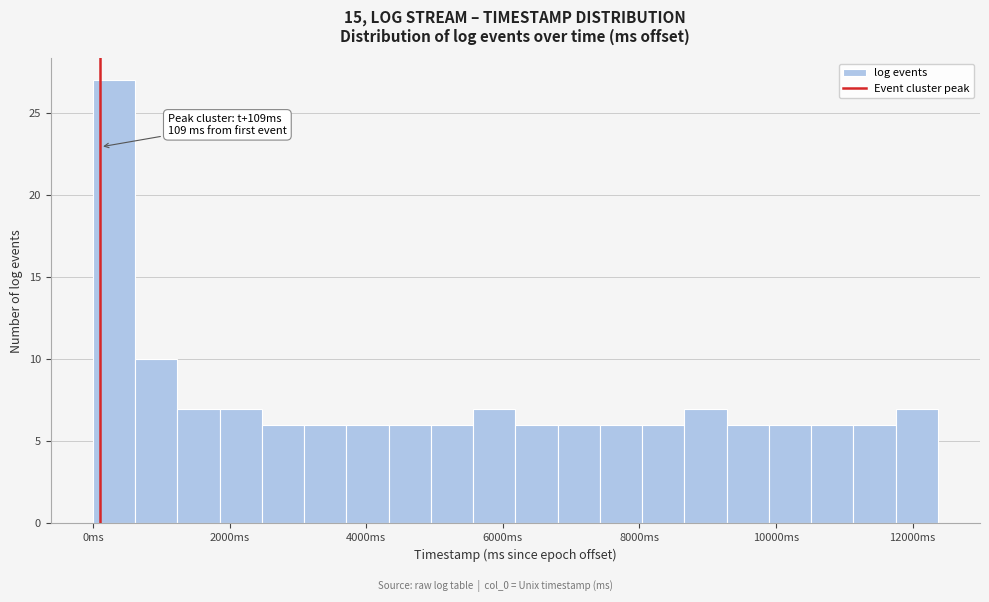

Read against the x-axis, roughly where is the centre of the tallest bar?

400